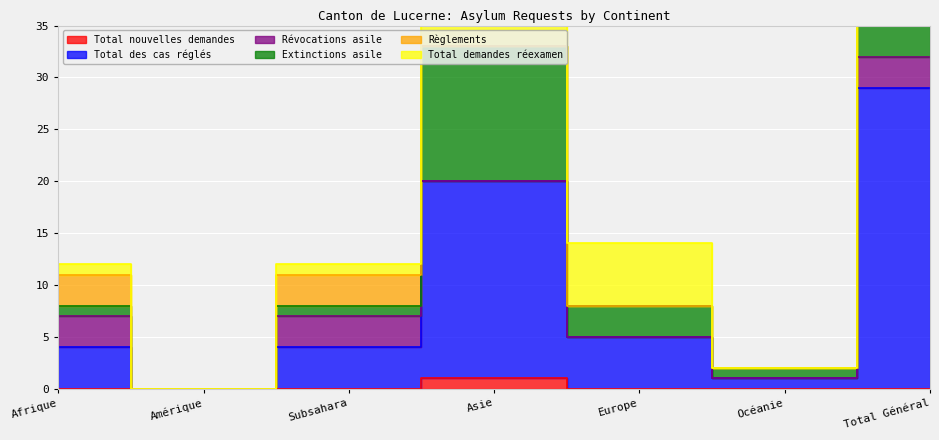

How many interior local peaks does the Total des cas réglés series have?

1